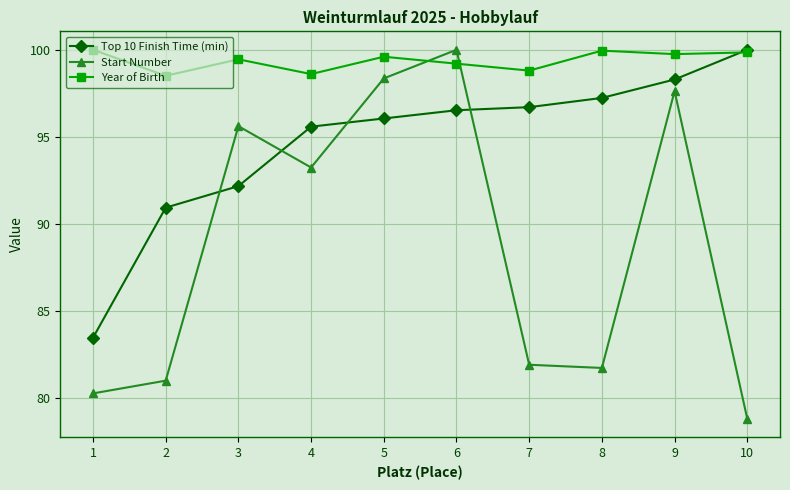

True or false: Year of Birth and Start Number intersect in this chart.

True